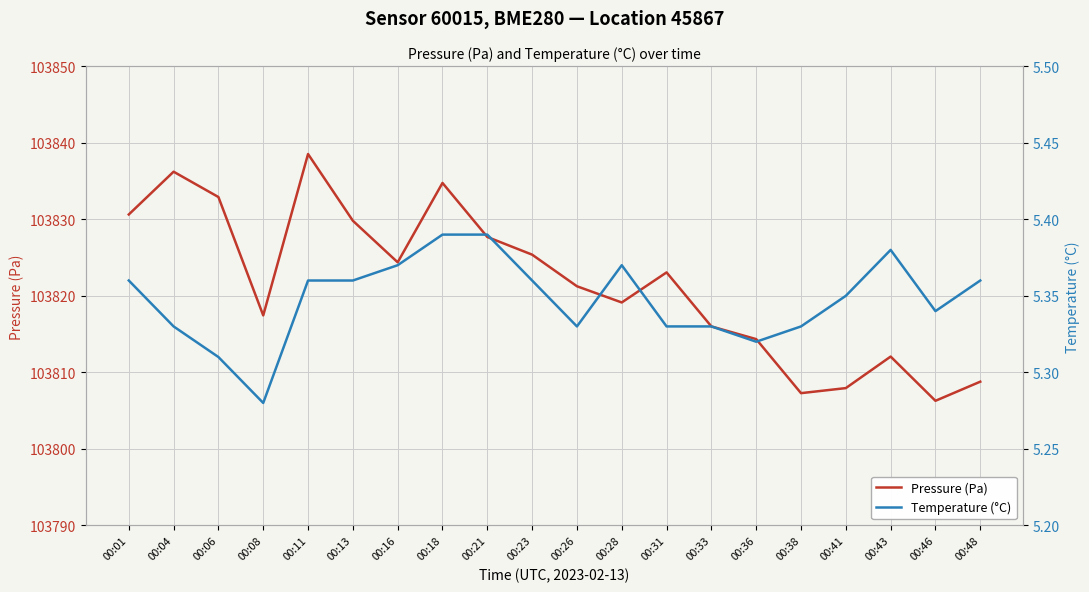

Is it true that Pressure (Pa) equals 103829.8 at 00:13?

True